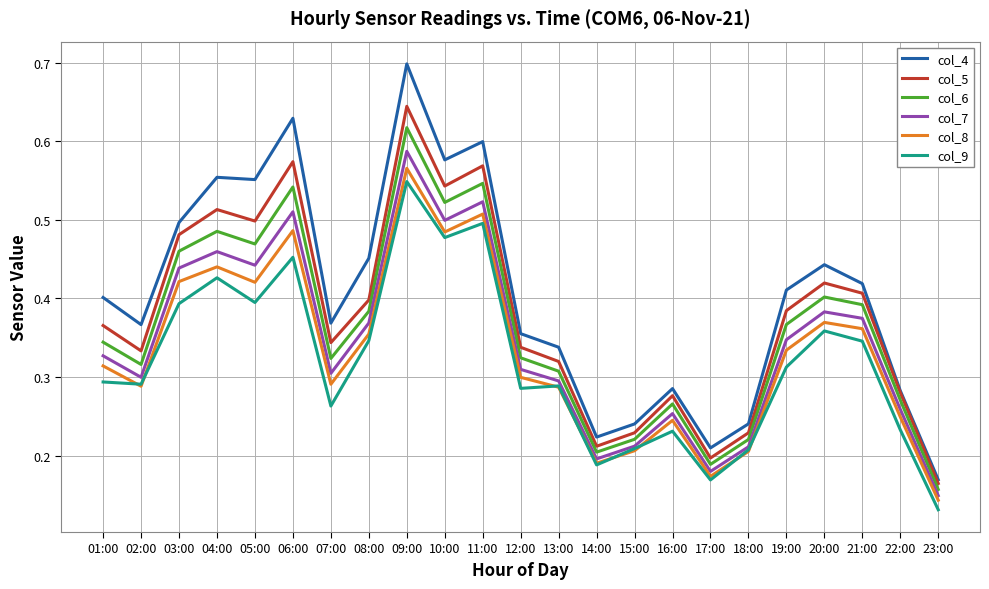

True or false: col_9 and col_5 cross at least once.

False